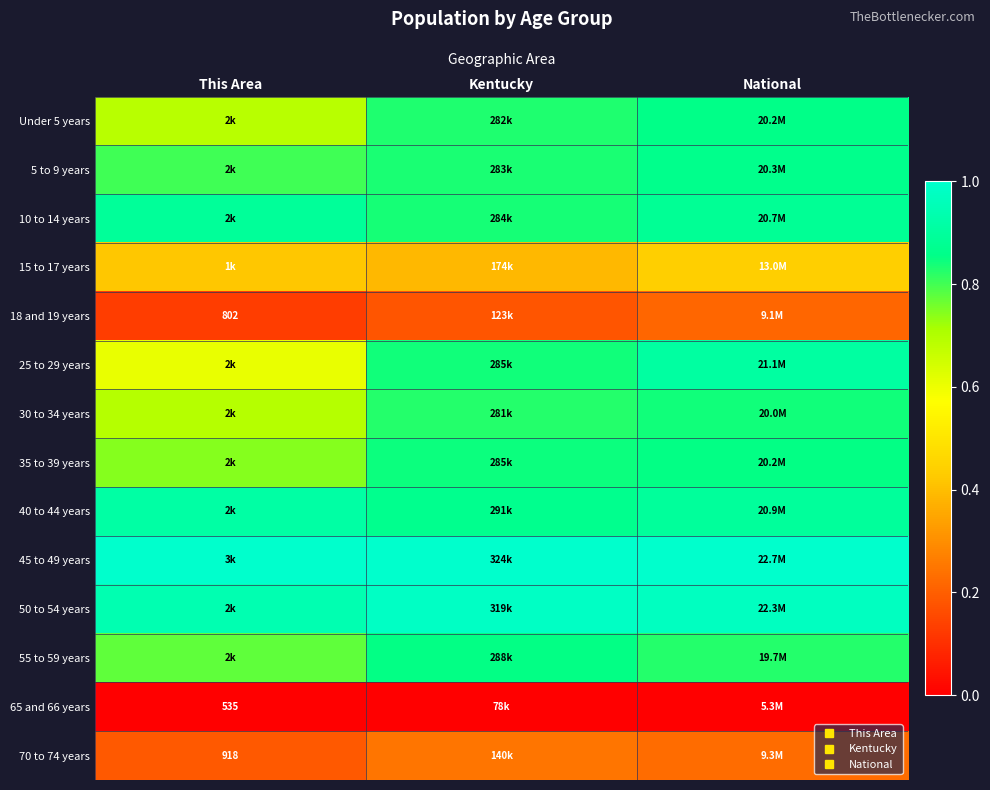

Is the value of 35 to 39 years at Kentucky greater than the value of 40 to 44 years at National?

No